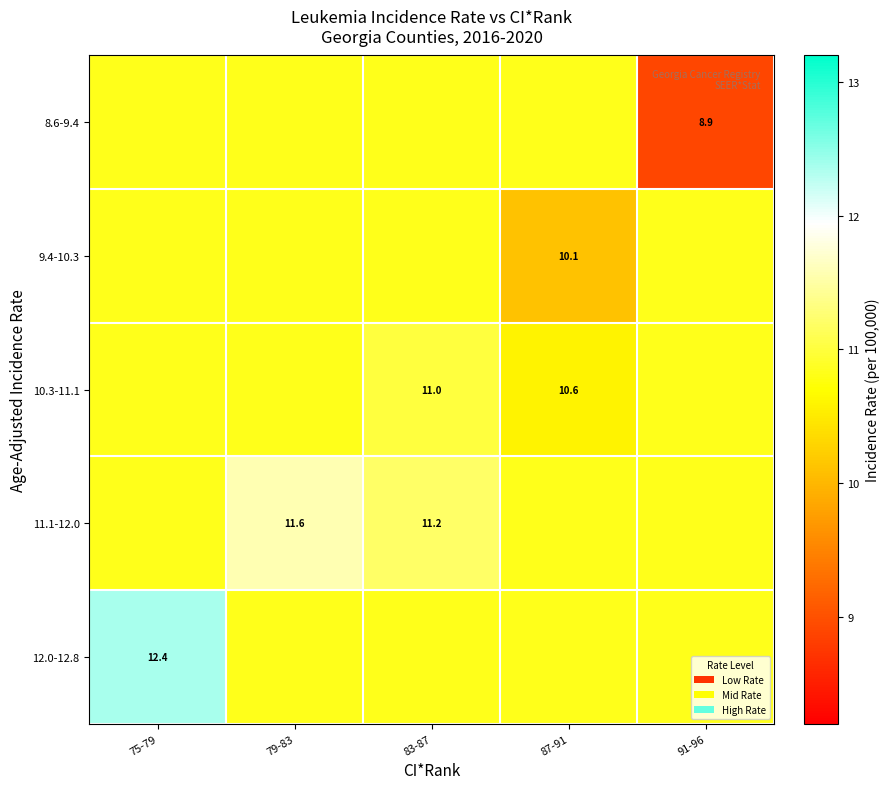

Which has a higher value, 87-91 or 75-79?

87-91